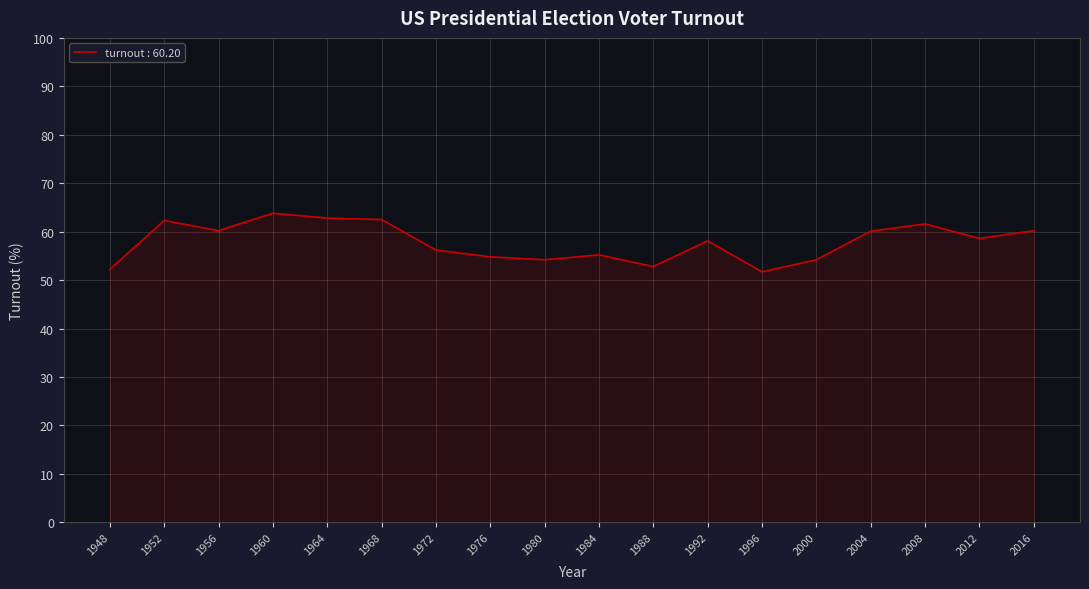

True or false: the data shows 39.5 at 2016.

False